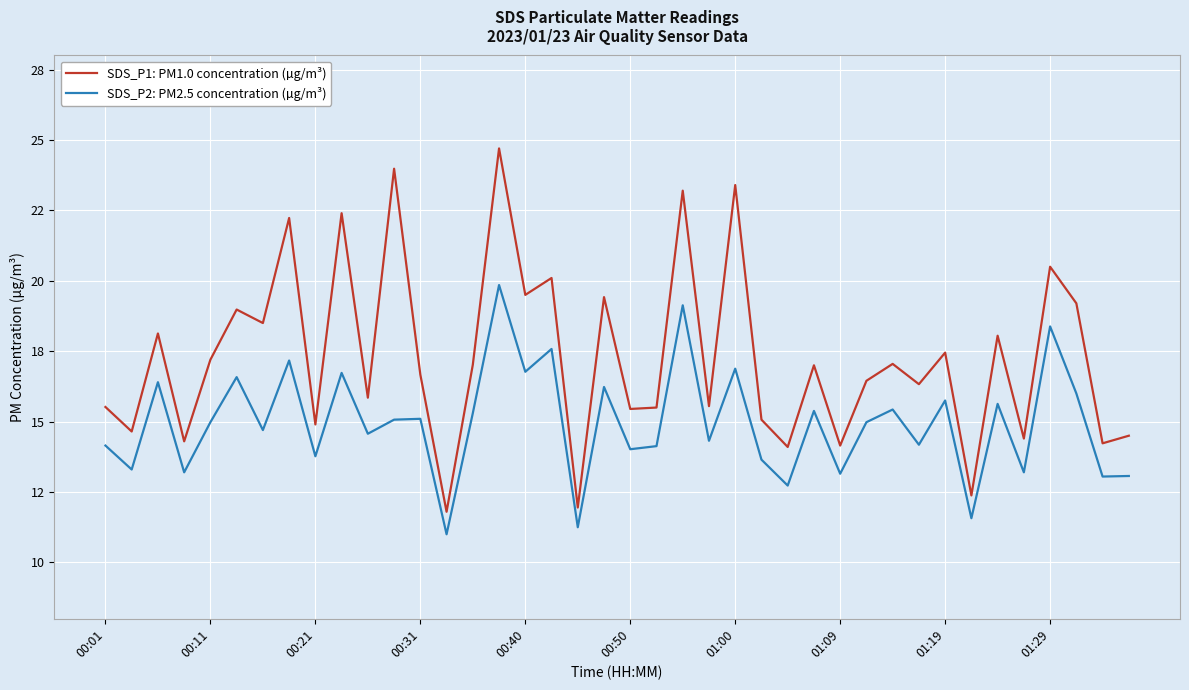

True or false: SDS_P2: PM2.5 concentration (µg/m³) and SDS_P1: PM1.0 concentration (µg/m³) intersect in this chart.

False